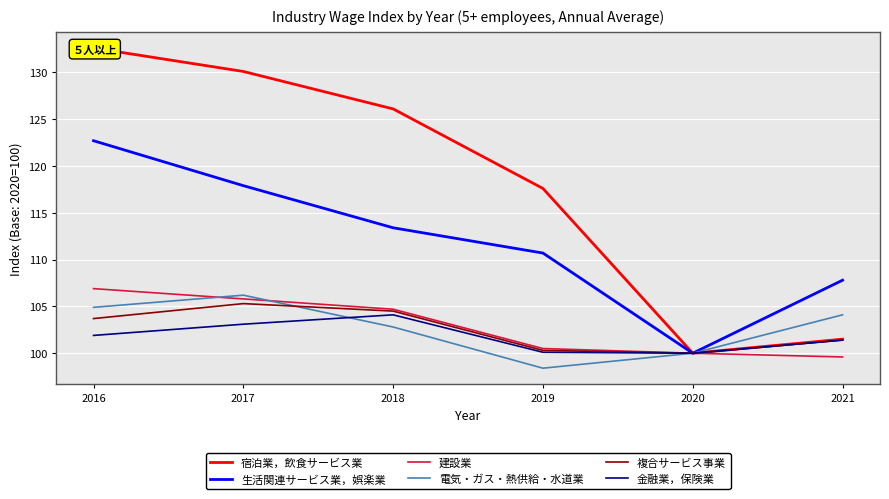

The 建設業 series shows 28.3 at 2018. True or false?

False